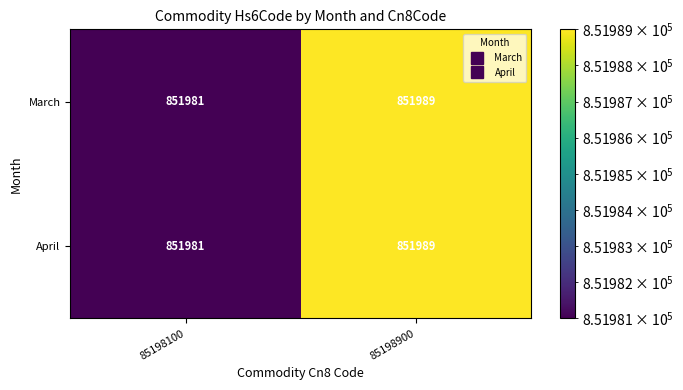

What is the smallest value displayed?

851981